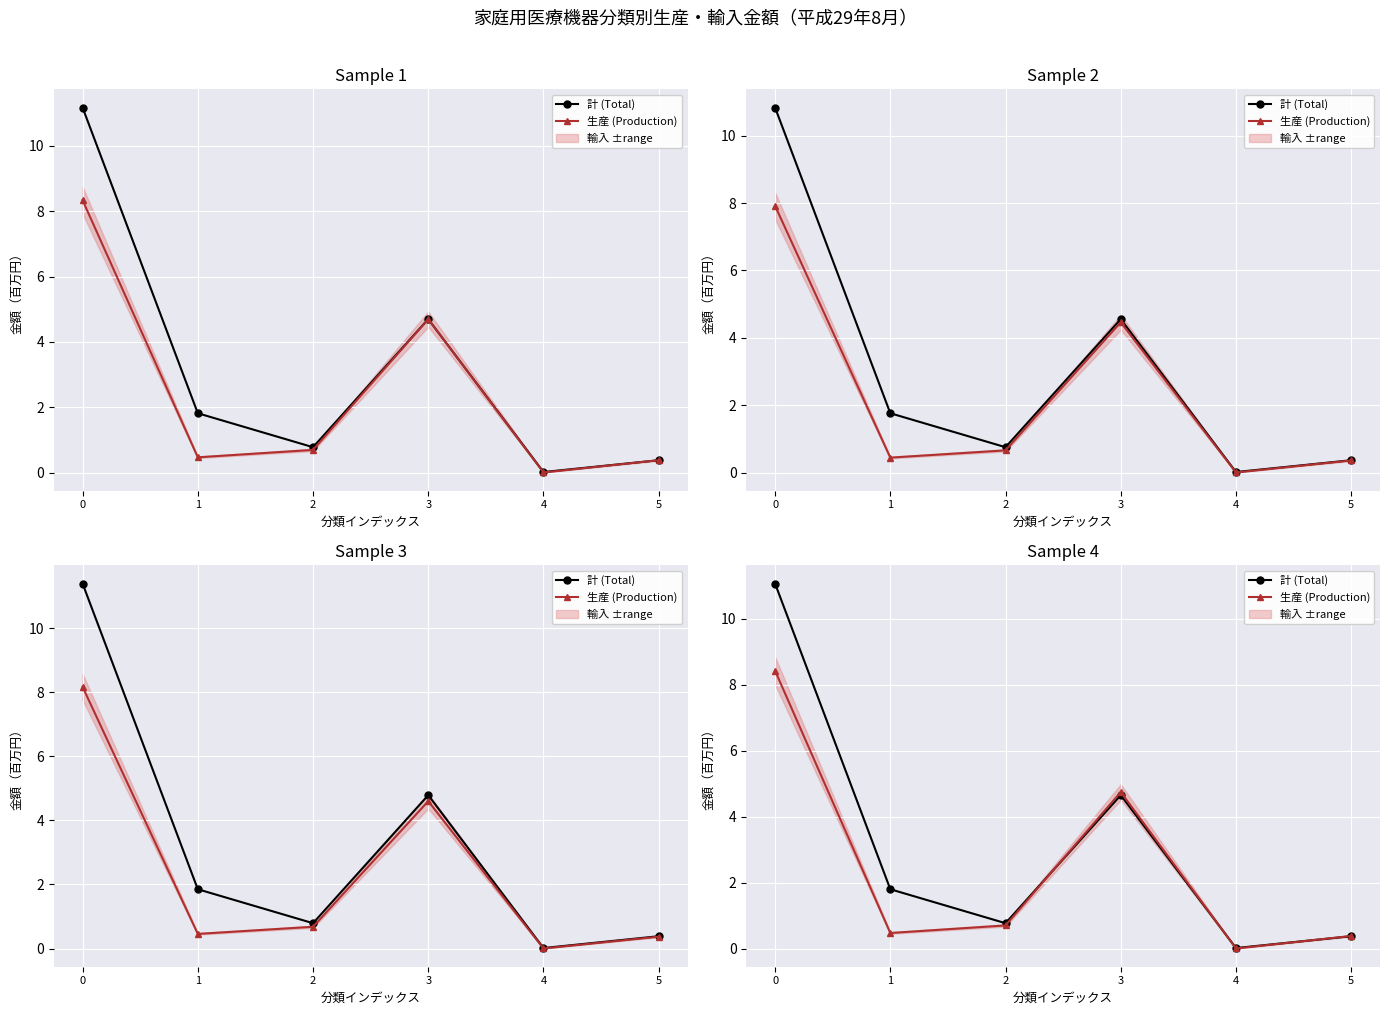

What is the spread (max minus min) of values at 0?

2.6